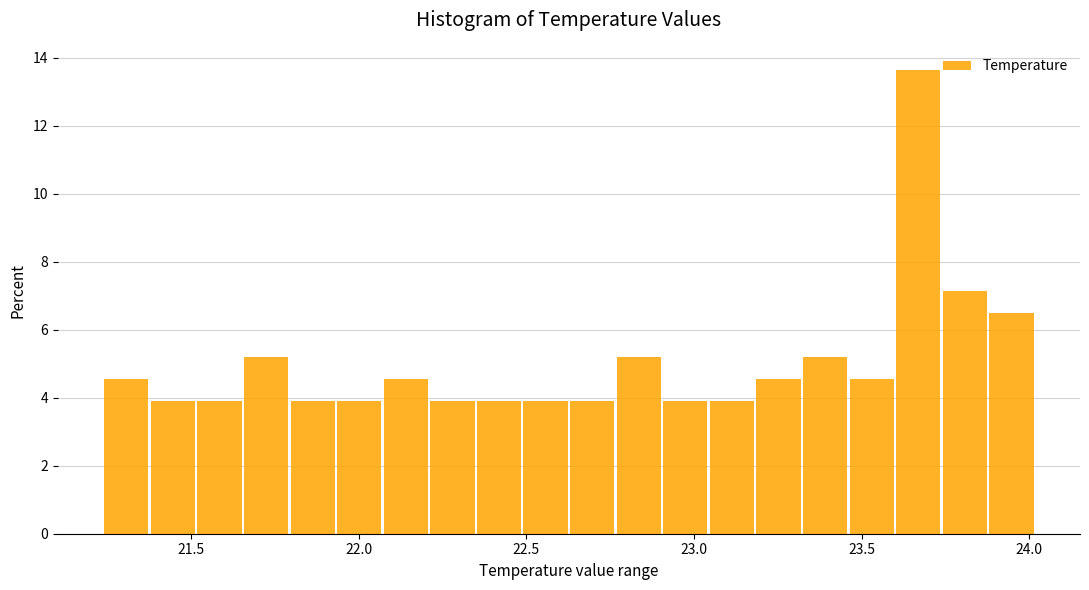

Around what value on the x-axis is the tallest bar? Give the approximate position of its centre, as read against the axis.

23.65